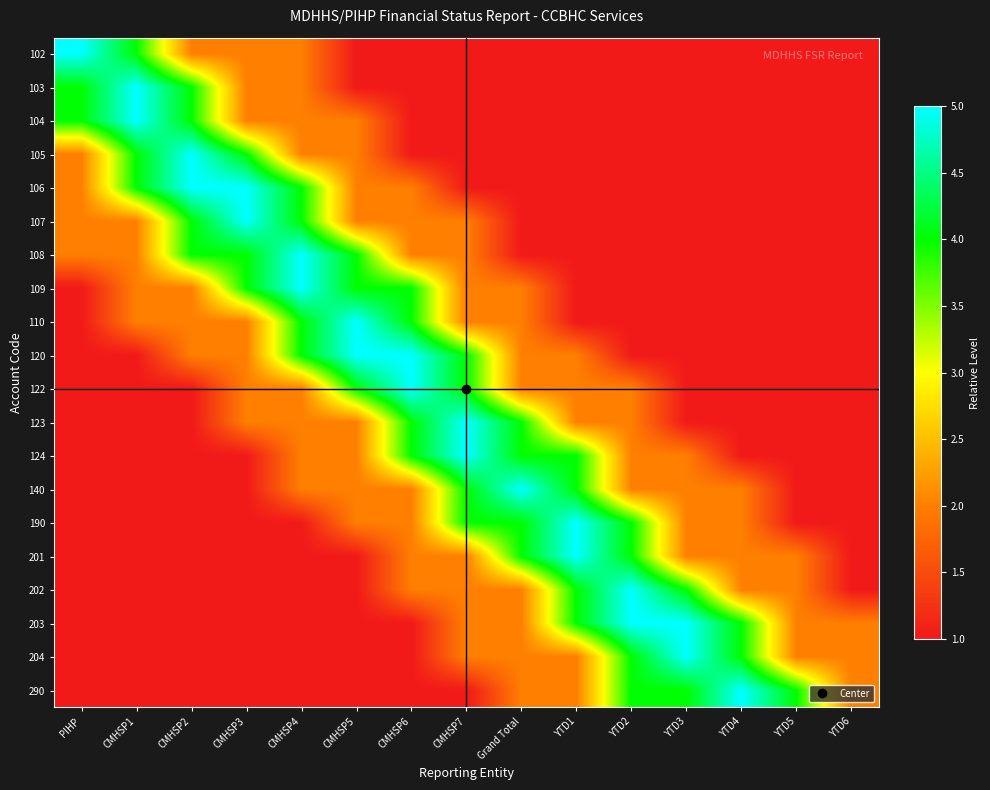

Rank the series by their maximum value, from lowest to highest.

102, 103, 104, 105, 106, 107, 108, 109, 110, 120, 122, 123, 124, 140, 190, 201, 202, 203, 204, 290